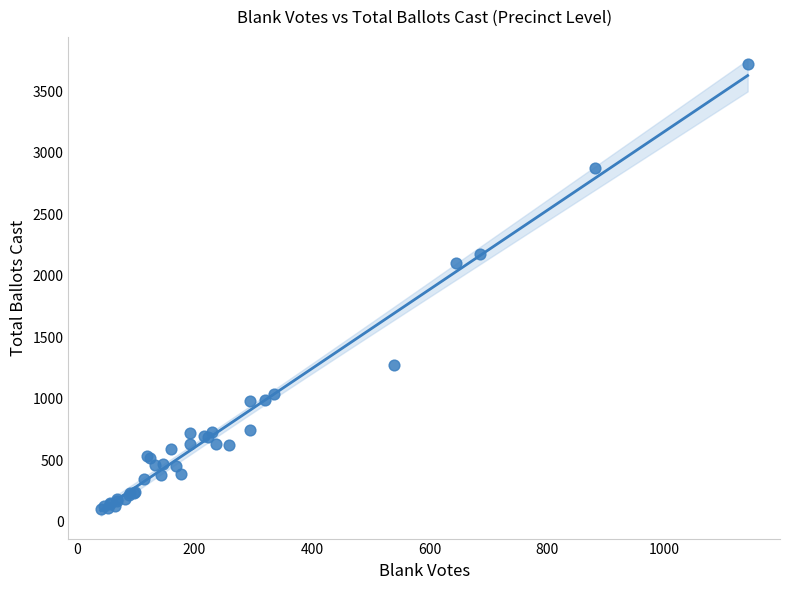

What Y value in the scatter plot is closest to 1914?

2104